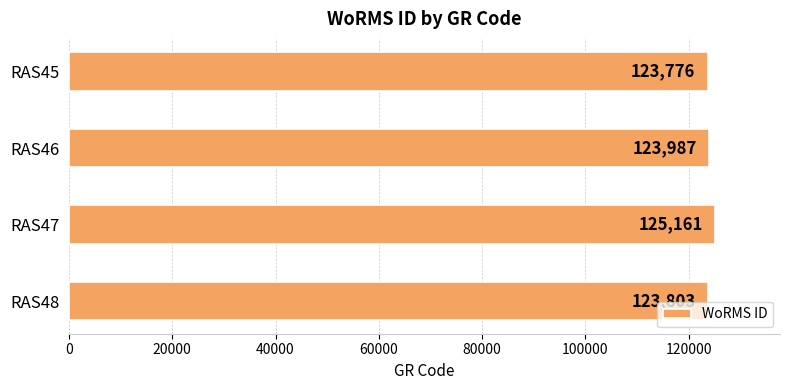

What is the difference between the maximum and minimum values?

1385